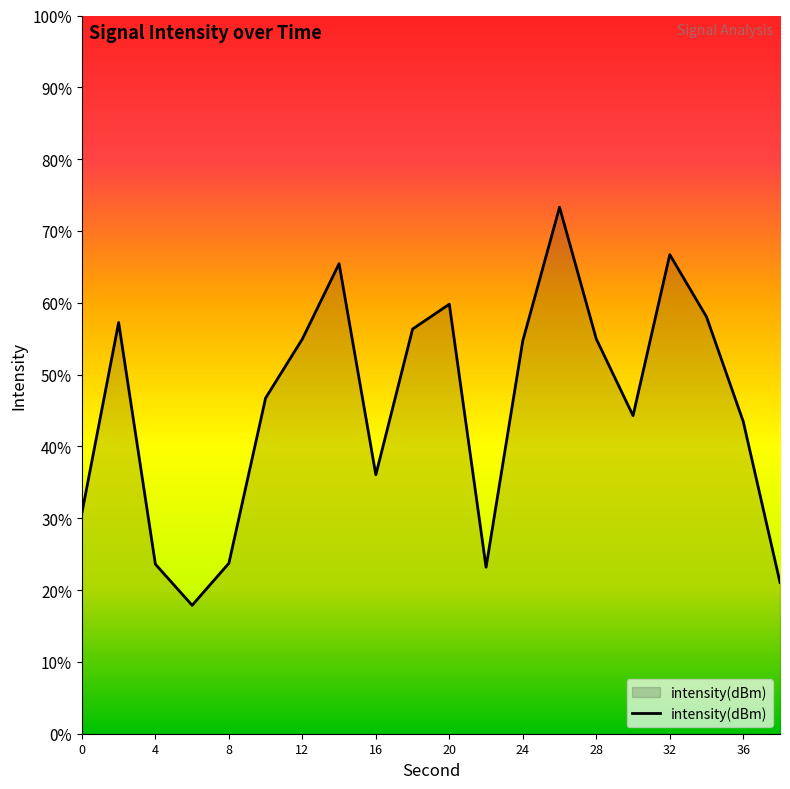

Where does the data first go above -128?

2